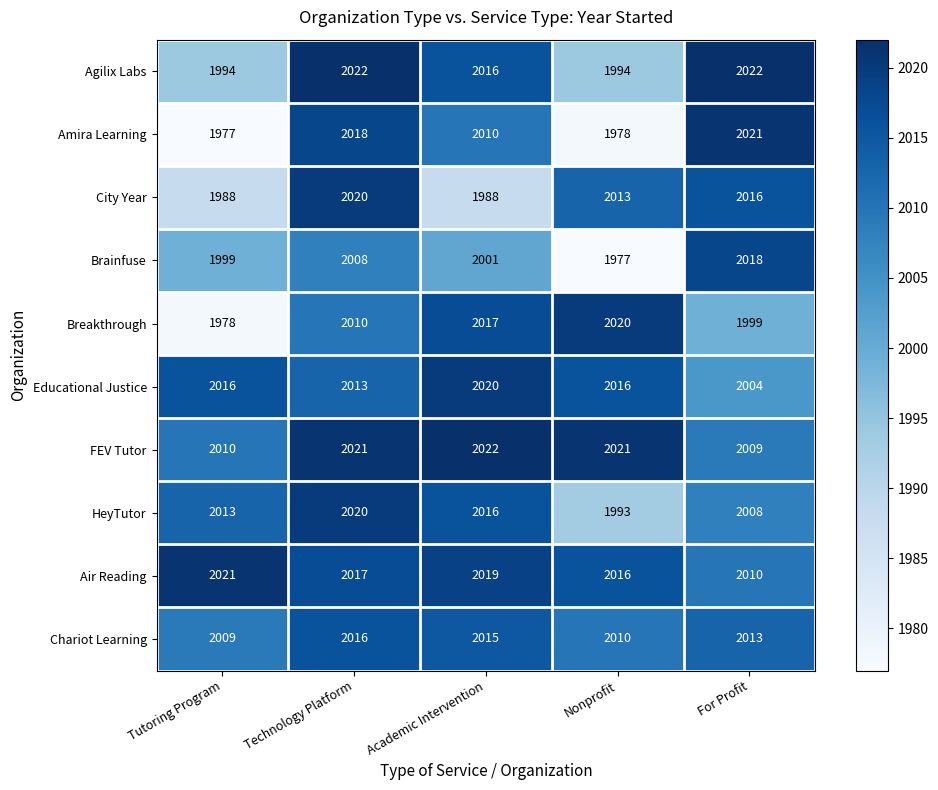

How many data points in Chariot Learning are less than 2013?

2